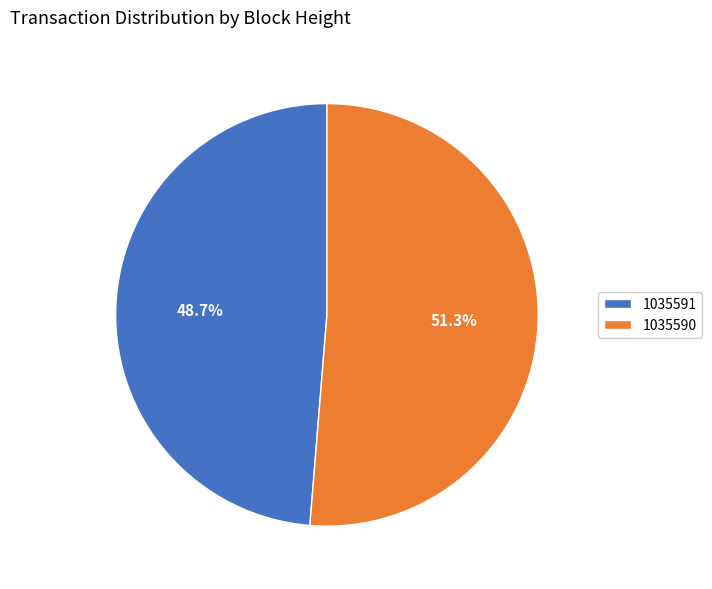

What is the ratio of the value at 1035591 to the value at 1035590?

0.9